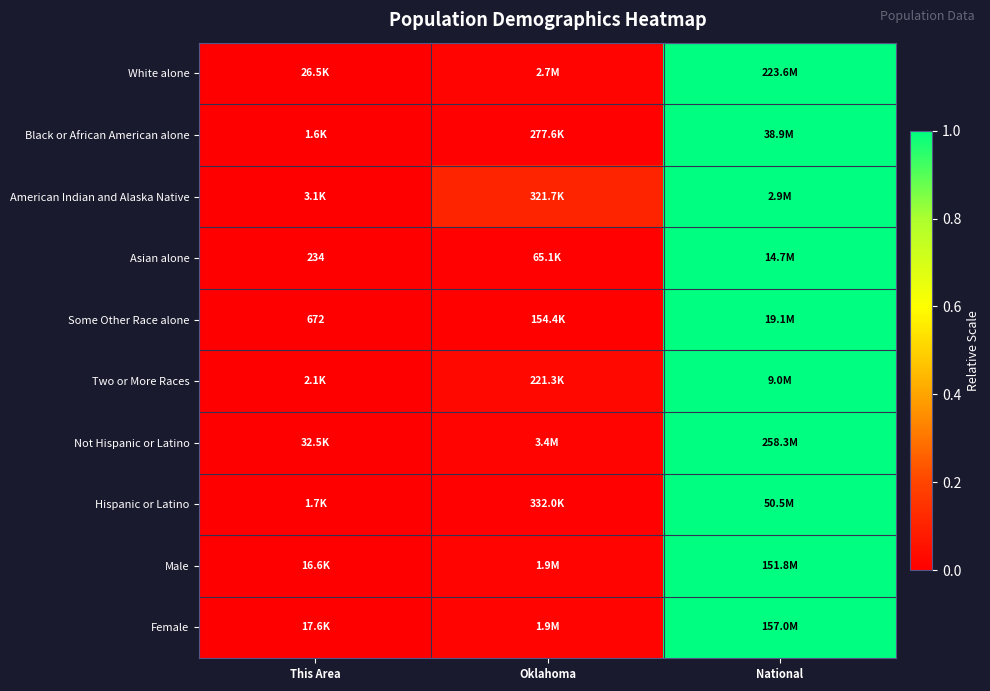

What is the approximate value of Black or African American alone at National?

1.0